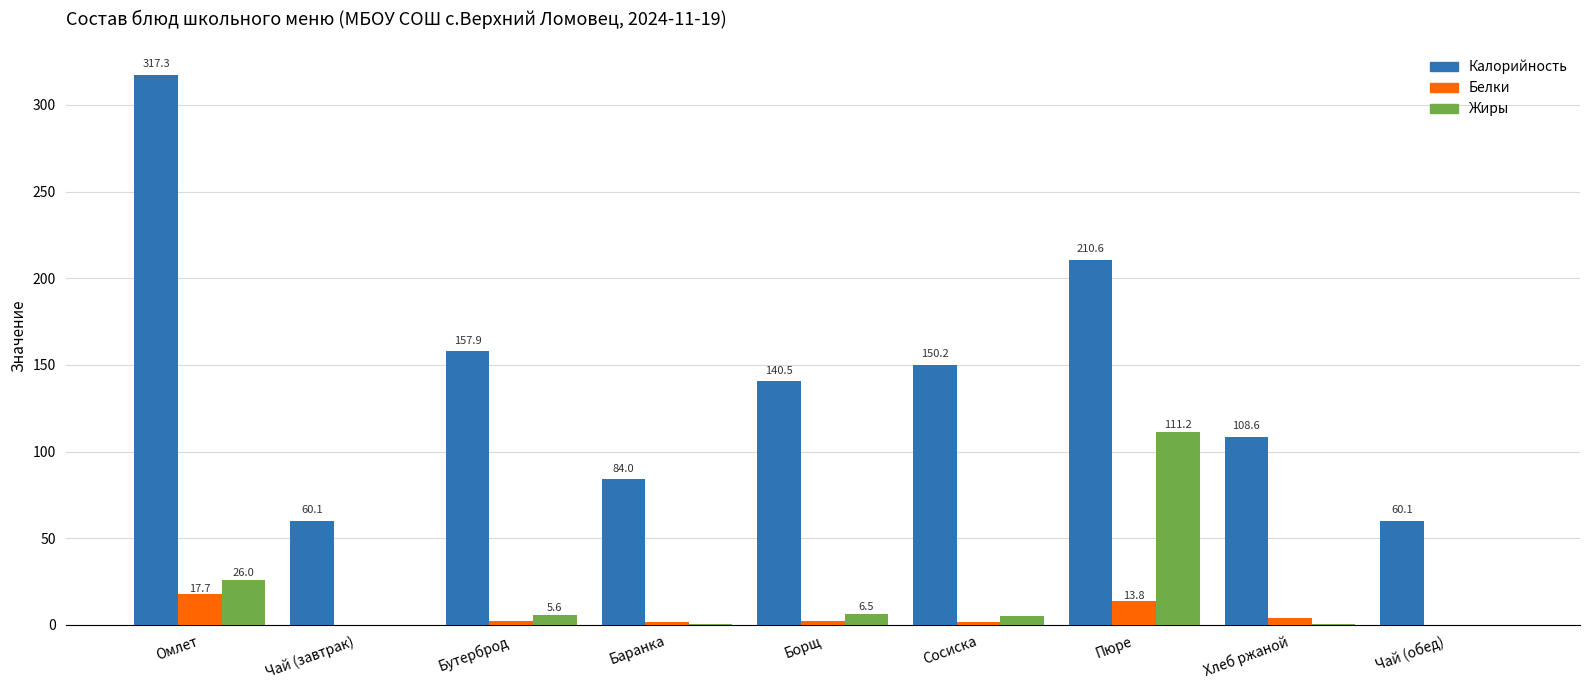

Between Бутерброд and Борщ, which series saw the biggest shift?

Калорийность